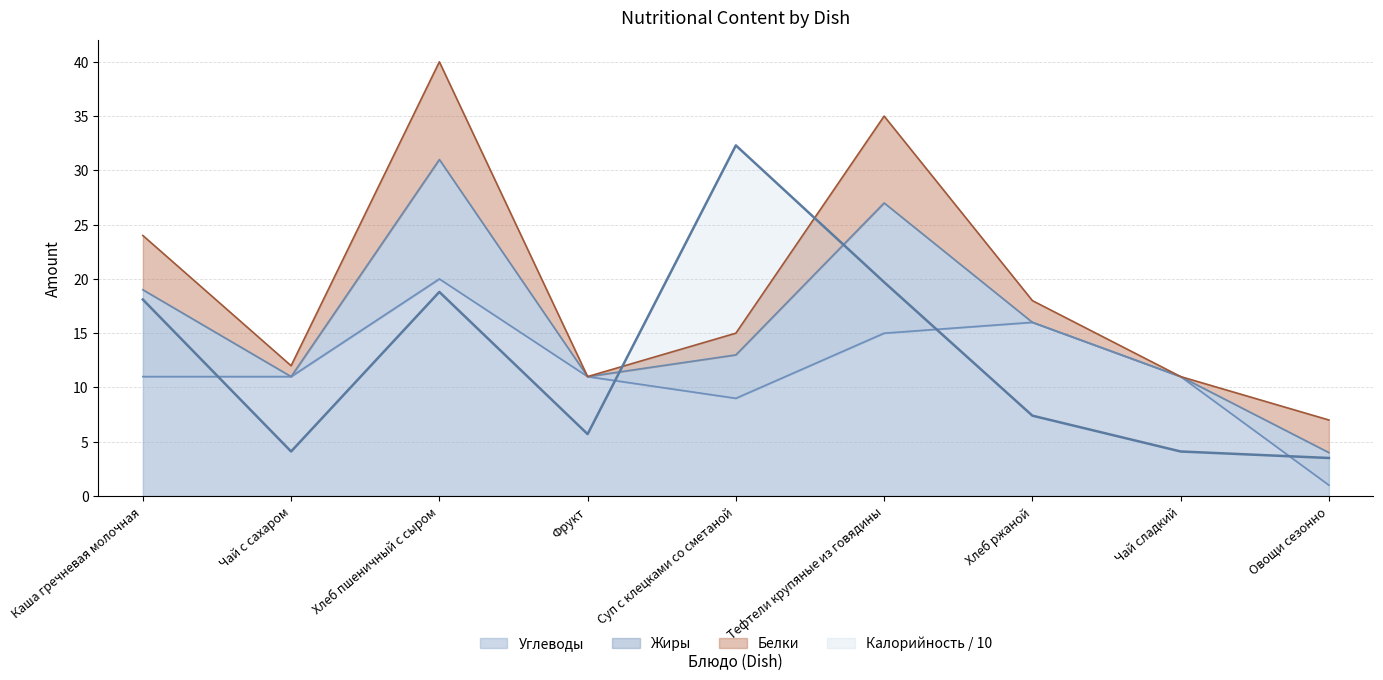

Is it true that Углеводы equals 11.0 at Чай с сахаром?

True